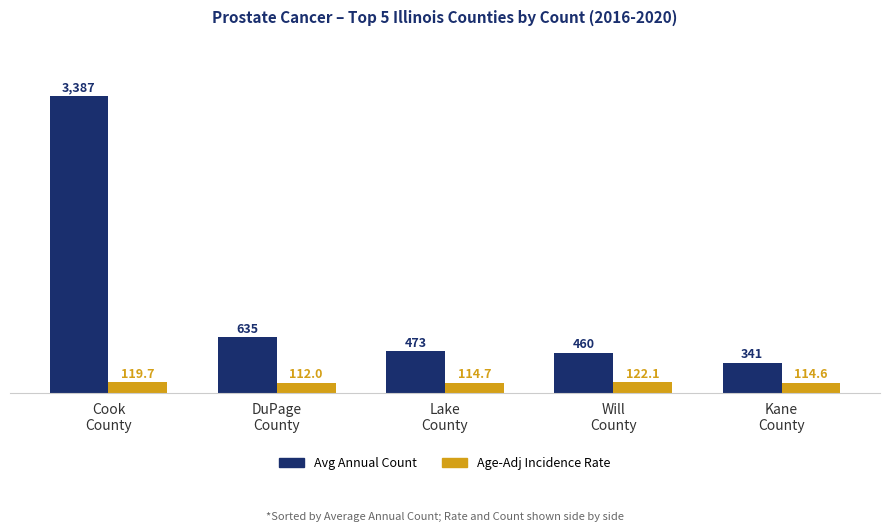

What is the minimum value shown in the chart?

112.0